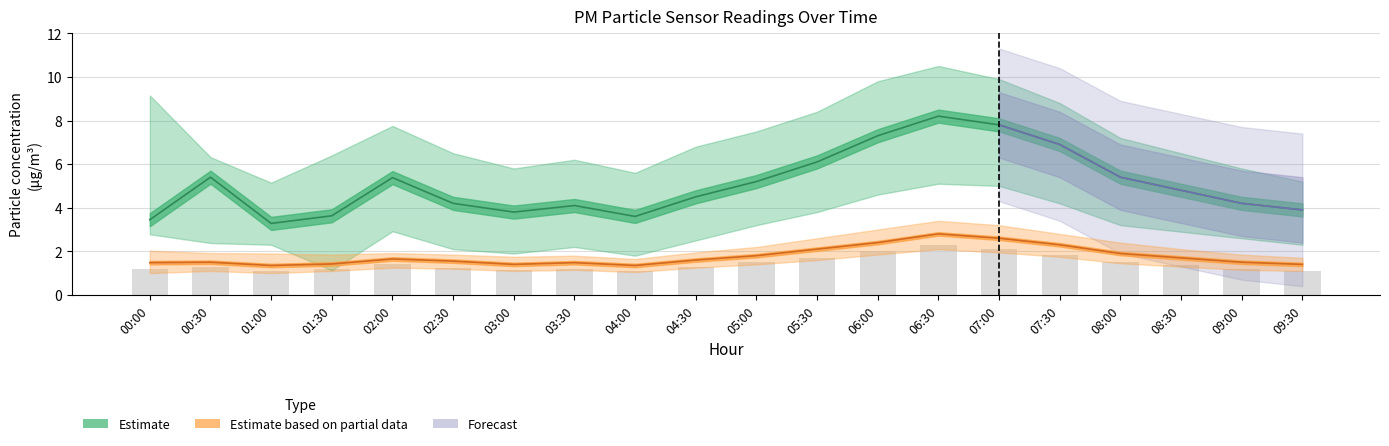

The P2_upper series shows 1.4 at 07:00. True or false?

False